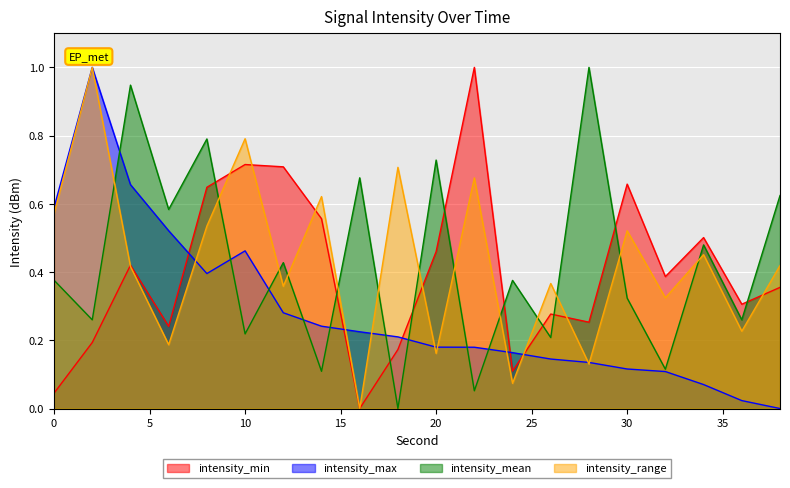

What is the greatest value displayed?

1.0